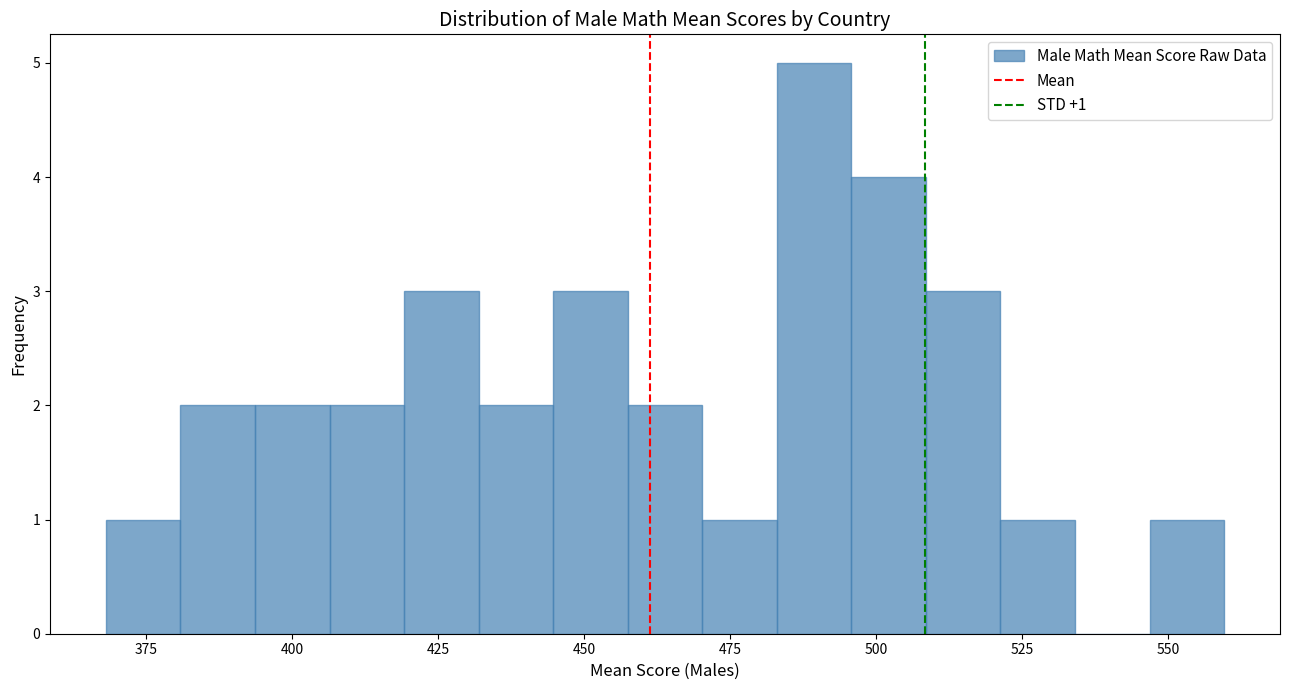

Around what value on the x-axis is the tallest bar? Give the approximate position of its centre, as read against the axis.

490